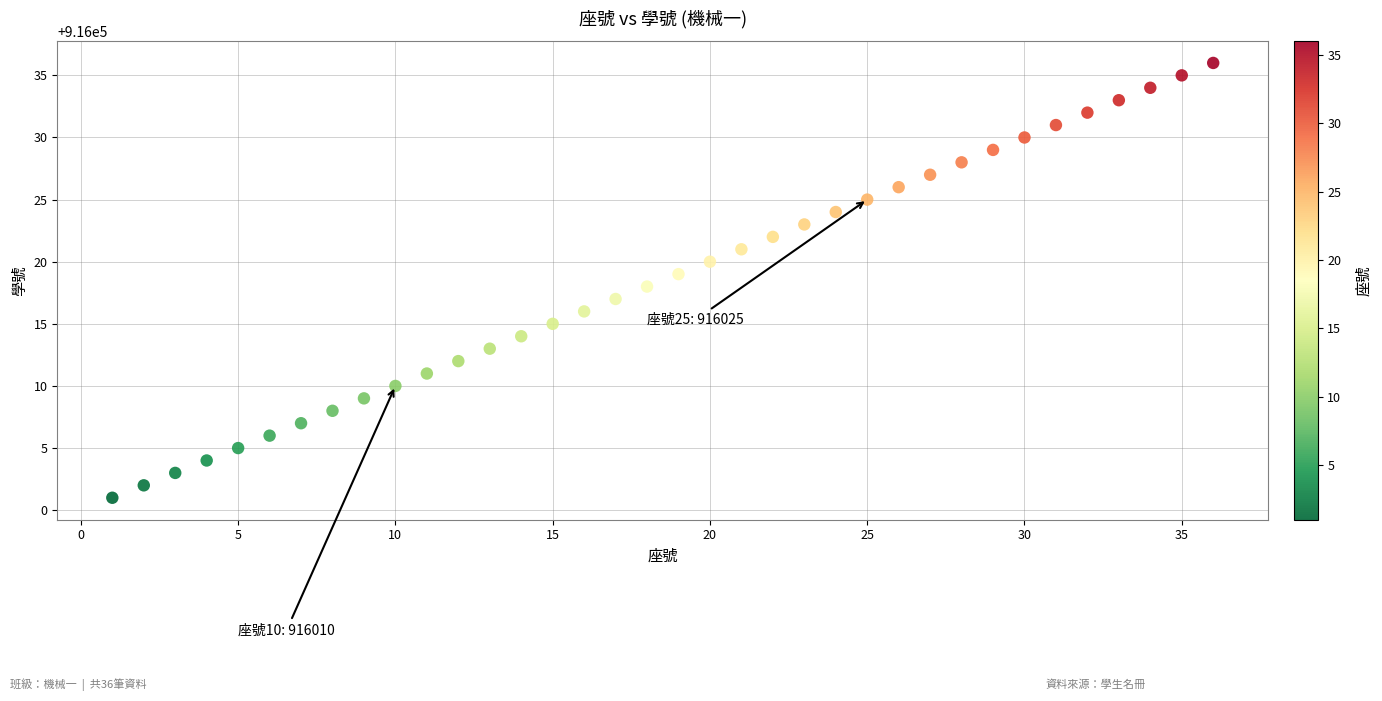

What is the range of X values (max minus min)?

35